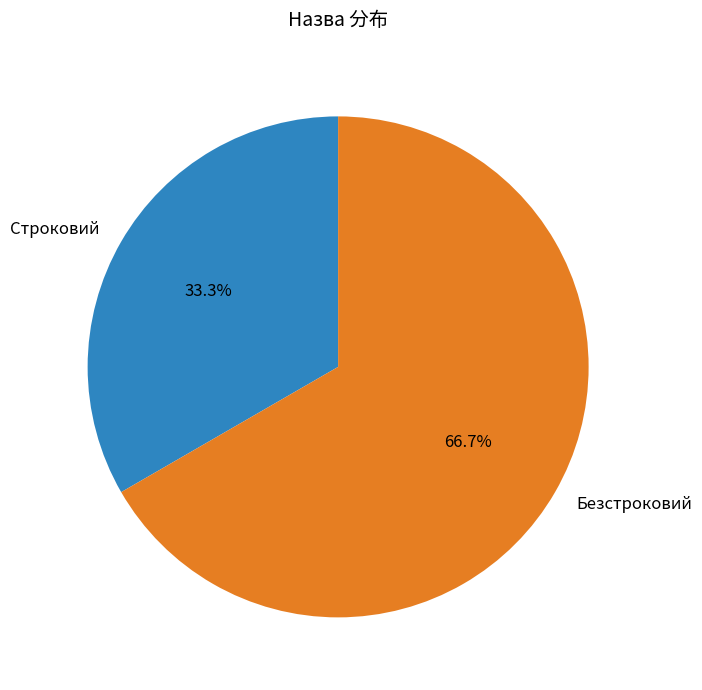

How many segments does this pie chart have?

2